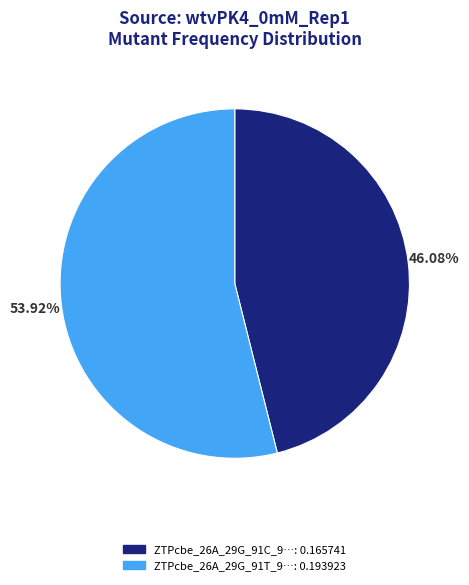

Is there any slice that represents more than half of the pie?

Yes